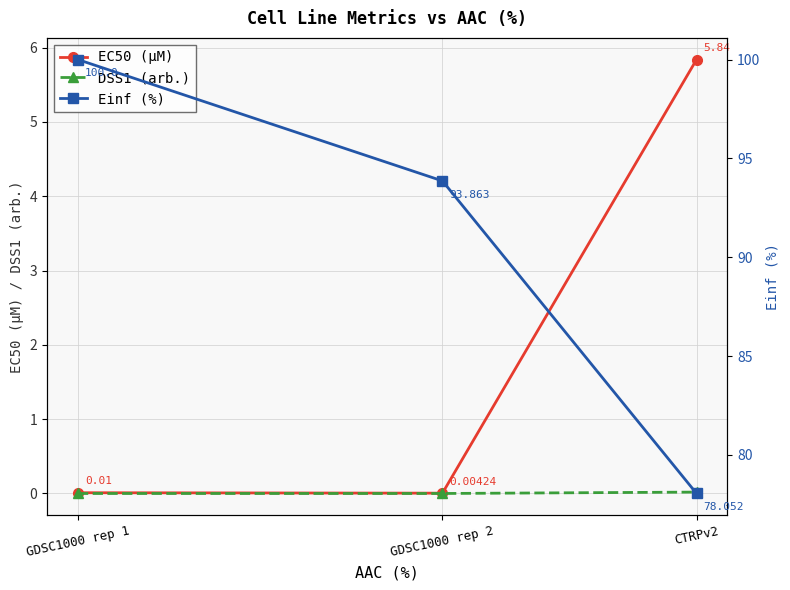

Does the chart display data point markers on the line(s)?

Yes